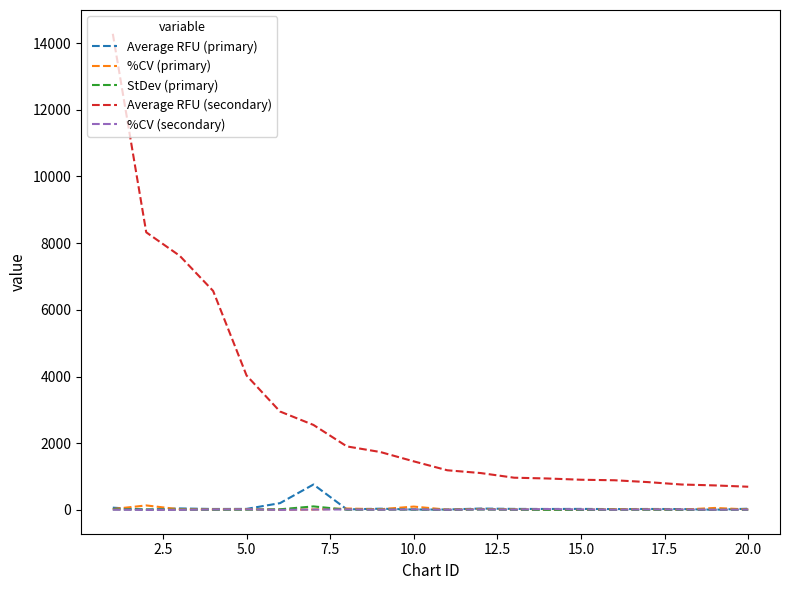

Which series has the widest spread of values?

Average RFU (secondary)